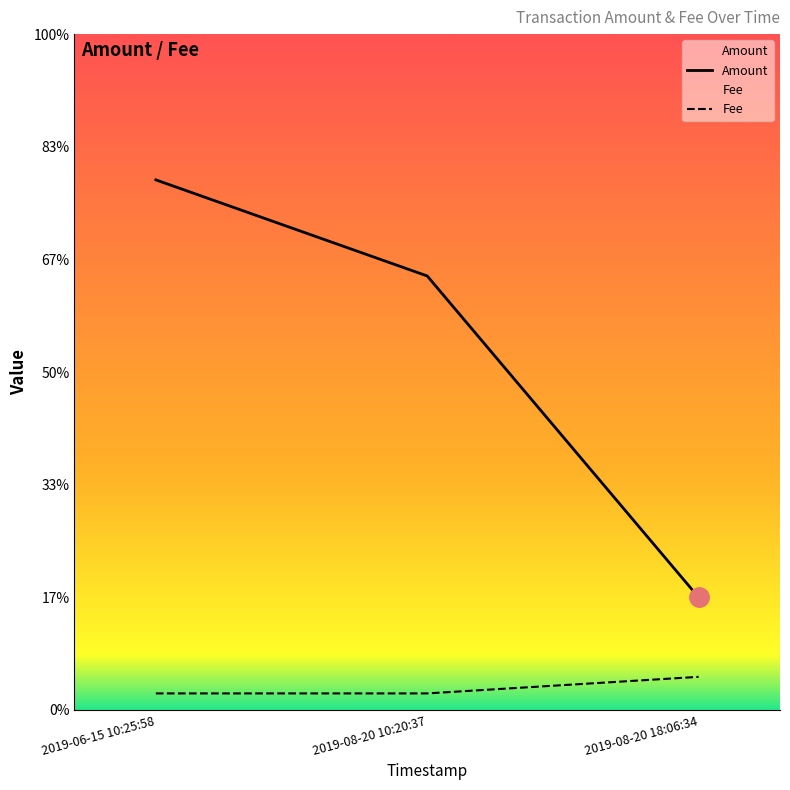

What is the label of the 1st point from the right?

2019-08-20 18:06:34